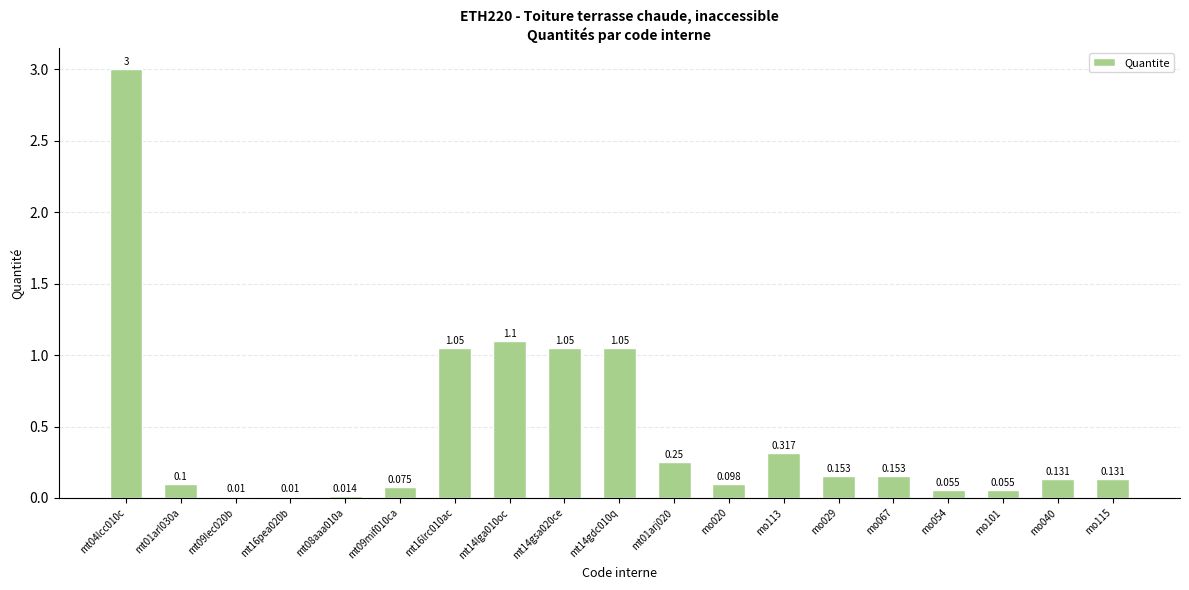

Reading left to right, extract all data points from this chart.

3.0	0.1	0.0	0.0	0.0	0.1	1.1	1.1	1.1	1.1	0.2	0.1	0.3	0.2	0.2	0.1	0.1	0.1	0.1